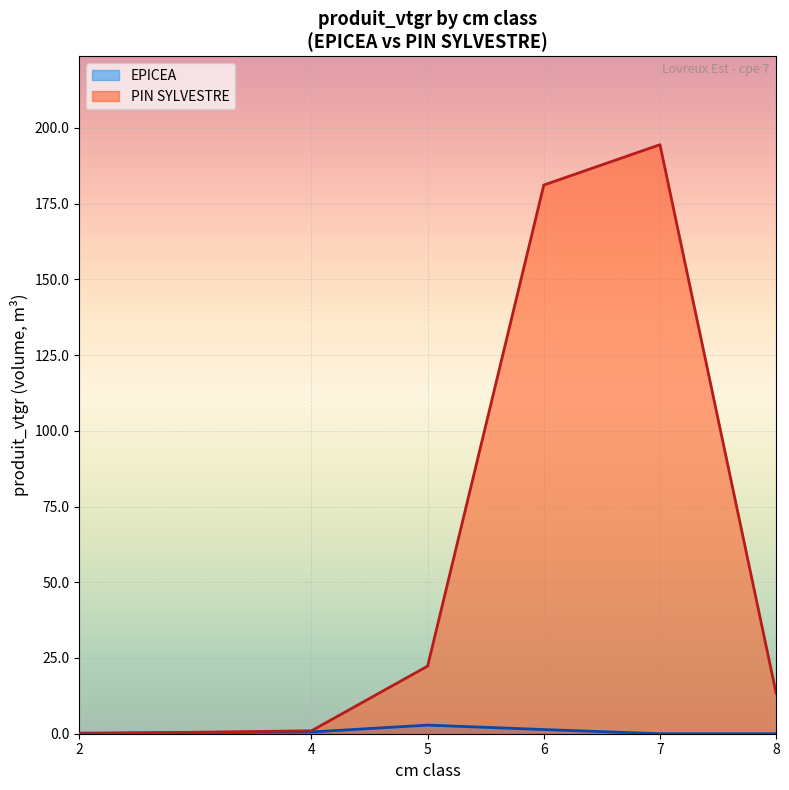

How many times do EPICEA (line) and PIN SYLVESTRE (line) cross each other?

1